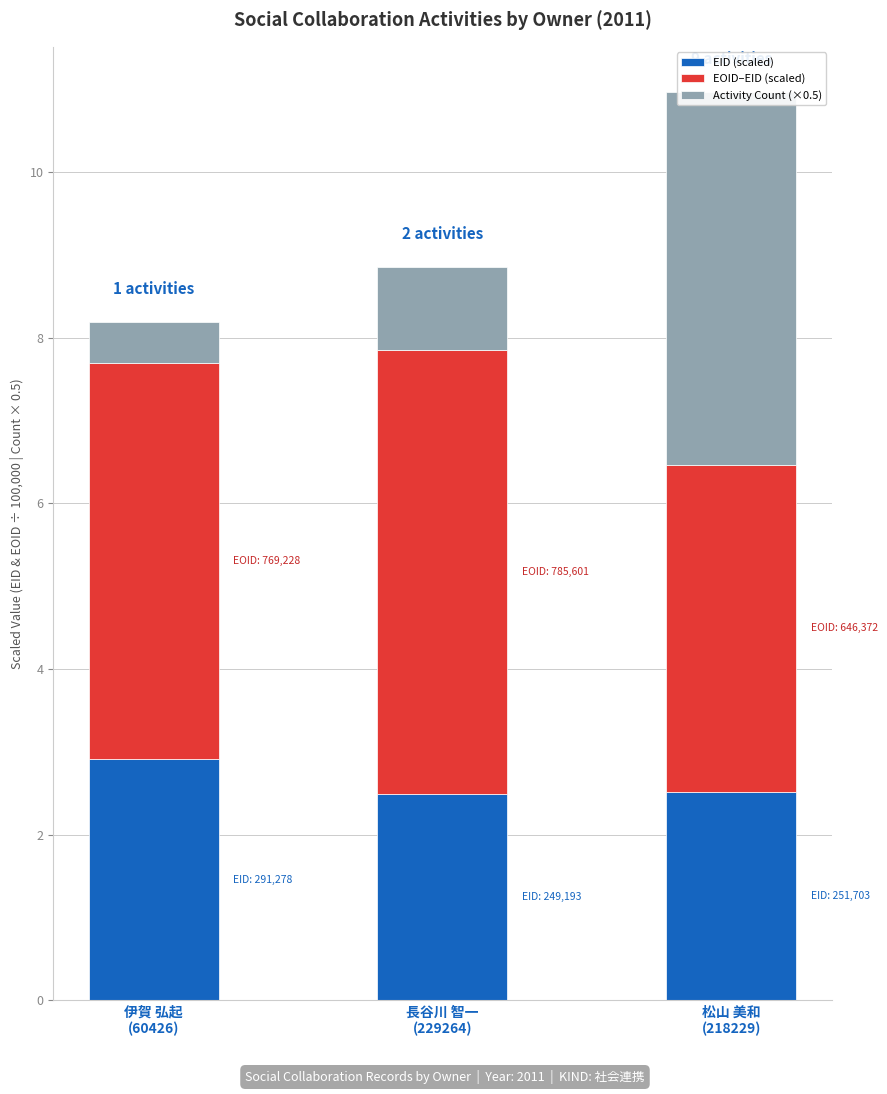

What is the highest value of the EOID–EID (scaled) series?

5.4